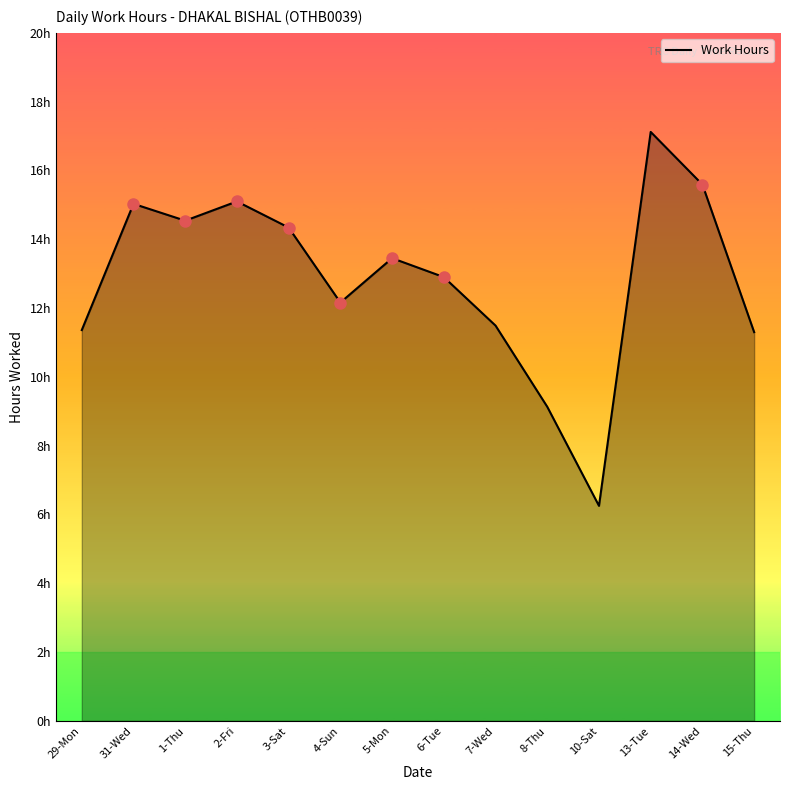

The value at 5-Mon is 21.5. True or false?

False